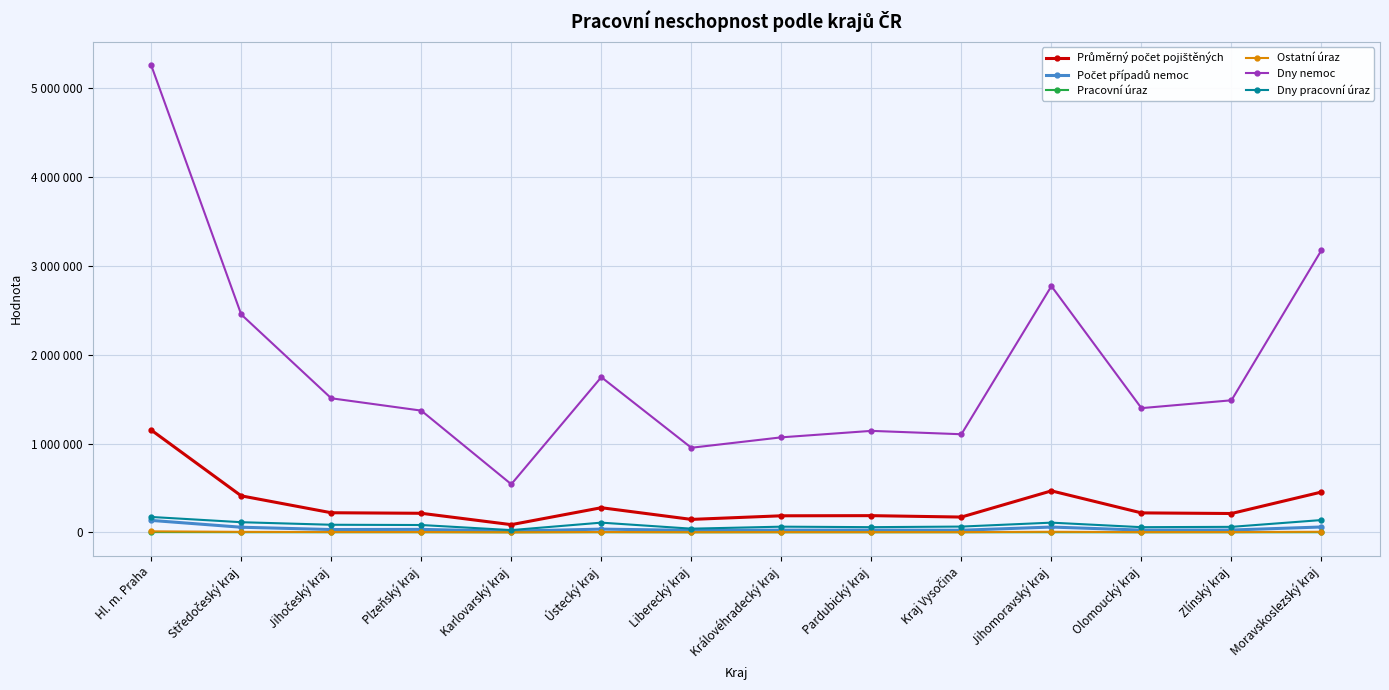

What is the sum of the Dny pracovní úraz values at Ústecký kraj and Královéhradecký kraj?

173972